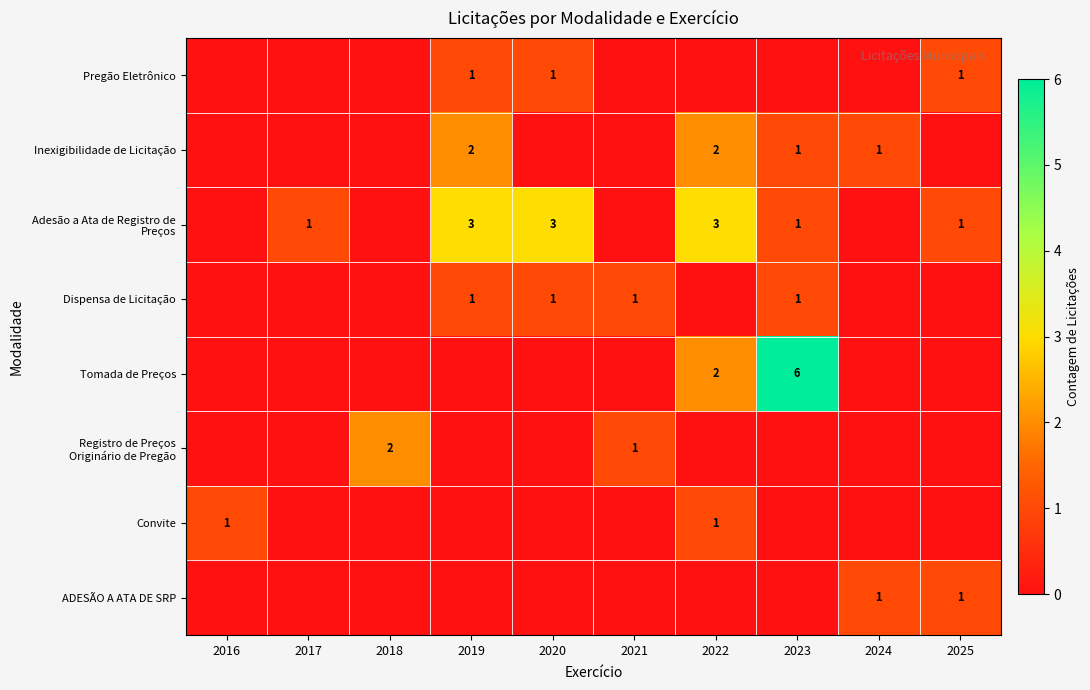

The Pregão Eletrônico series shows 2 at 2020. True or false?

False